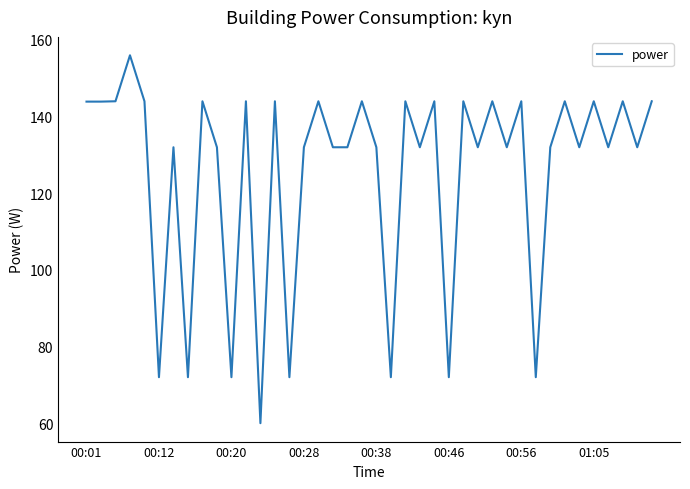

What is the minimum value shown in the chart?

60.0